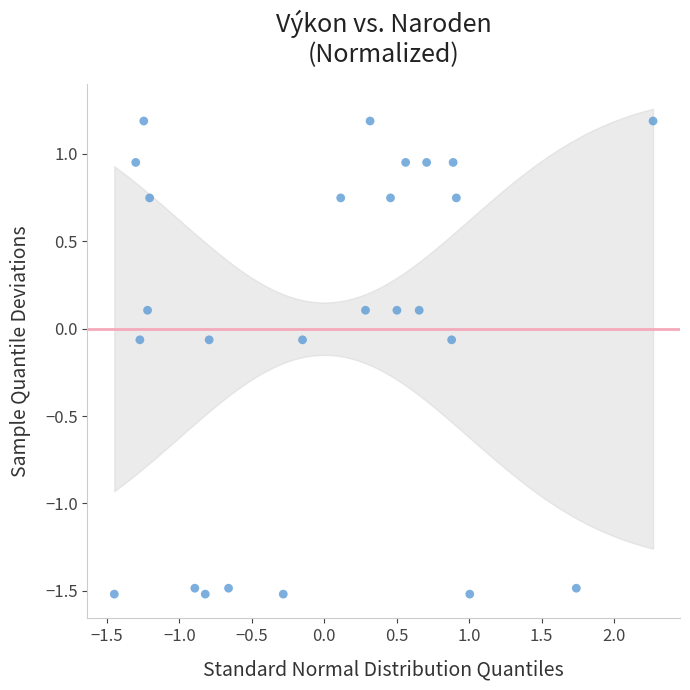

What is the range of Y values (max minus min)?

2.7